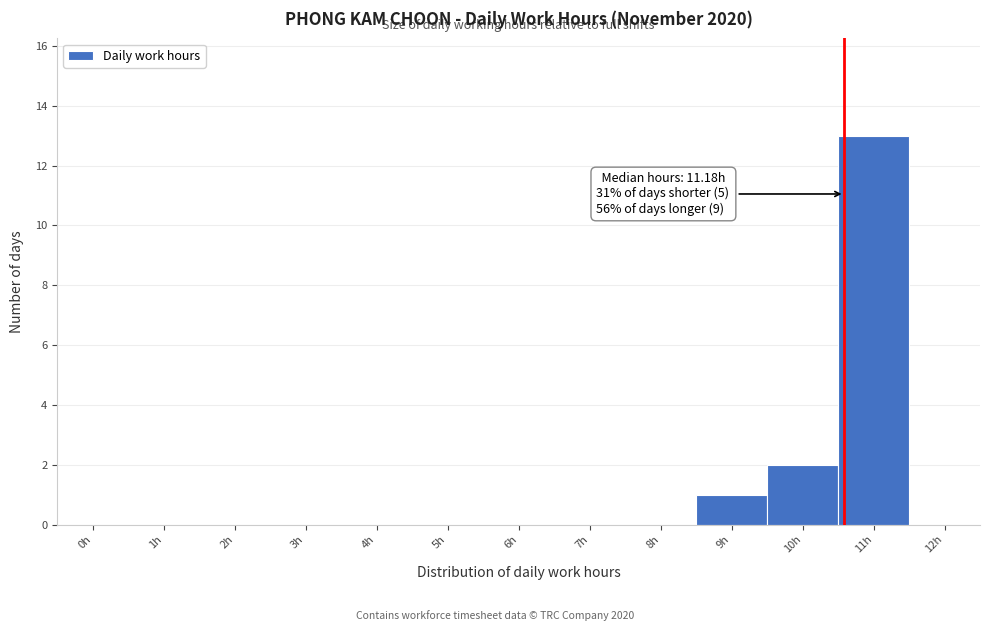

Reading right to left, what are all the values shown in this chart?

11h=13	10h=2	9h=1	8h=0	7h=0	6h=0	5h=0	4h=0	3h=0	2h=0	1h=0	0h=0